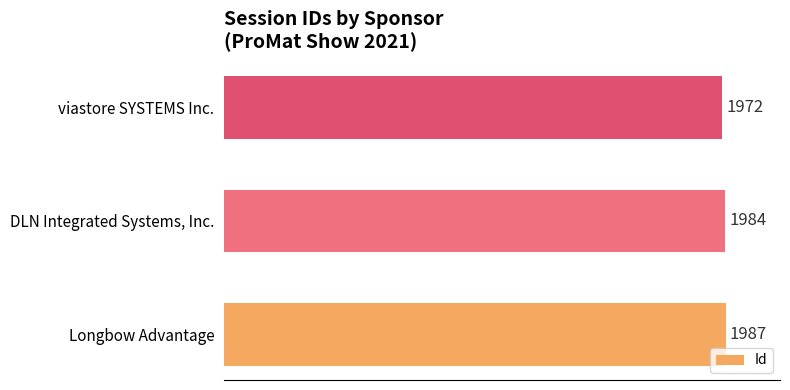

What is the average value?

1981